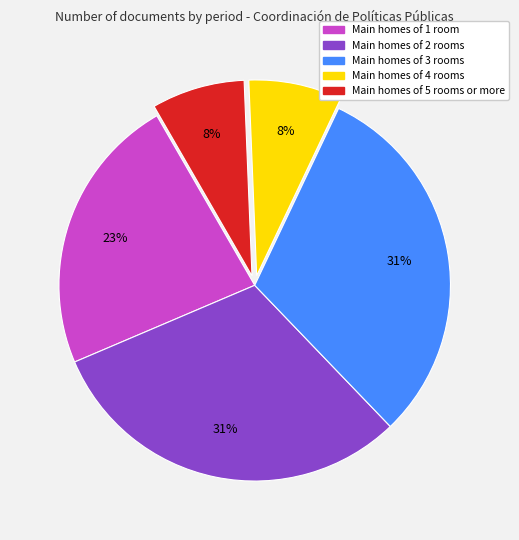

Between Main homes of 3 rooms and Main homes of 1 room, which is larger?

Main homes of 3 rooms